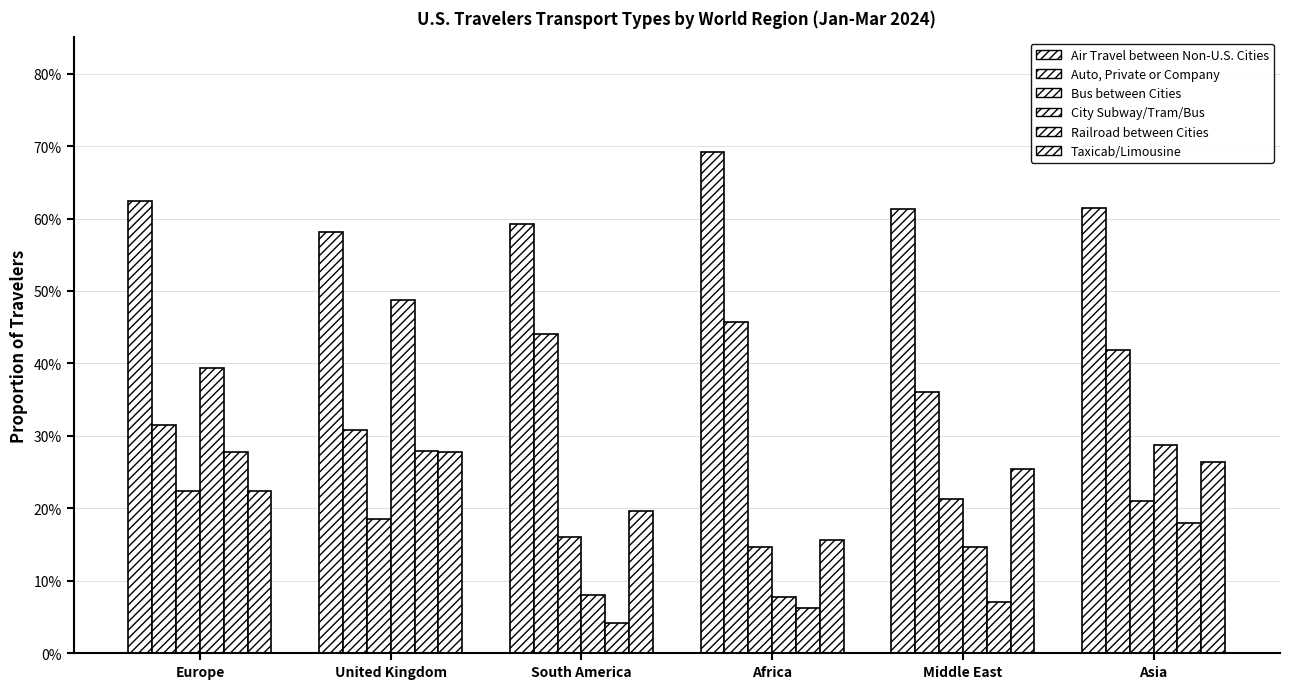

Reading left to right, what are all the values shown in this chart?

Air Travel between Non-U.S. Cities: Europe=0.6	United Kingdom=0.6	South America=0.6	Africa=0.7	Middle East=0.6	Asia=0.6
Auto, Private or Company: Europe=0.3	United Kingdom=0.3	South America=0.4	Africa=0.5	Middle East=0.4	Asia=0.4
Bus between Cities: Europe=0.2	United Kingdom=0.2	South America=0.2	Africa=0.1	Middle East=0.2	Asia=0.2
City Subway/Tram/Bus: Europe=0.4	United Kingdom=0.5	South America=0.1	Africa=0.1	Middle East=0.1	Asia=0.3
Railroad between Cities: Europe=0.3	United Kingdom=0.3	South America=0.0	Africa=0.1	Middle East=0.1	Asia=0.2
Taxicab/Limousine: Europe=0.2	United Kingdom=0.3	South America=0.2	Africa=0.2	Middle East=0.3	Asia=0.3